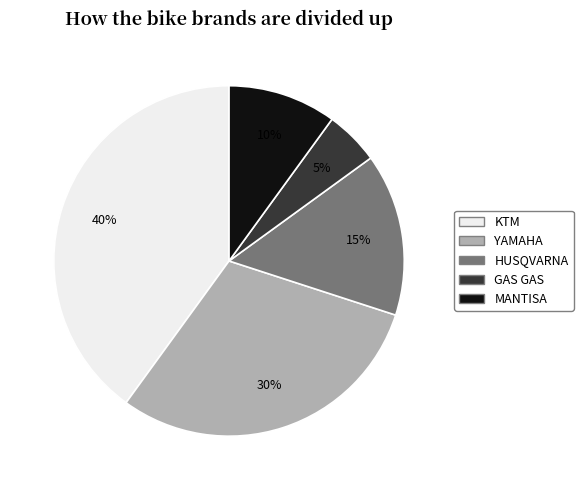

Is the sum of YAMAHA and GAS GAS greater than half?

No